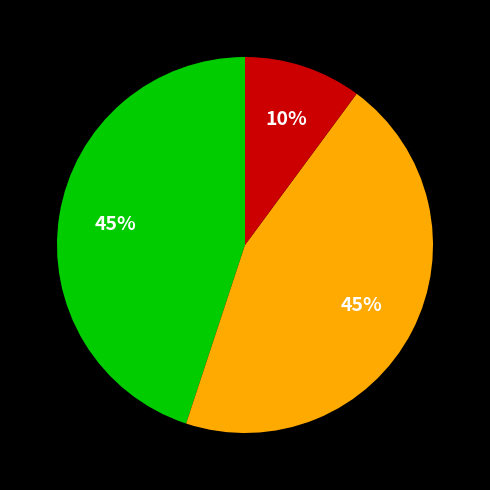

Count the number of slices in the pie.

3